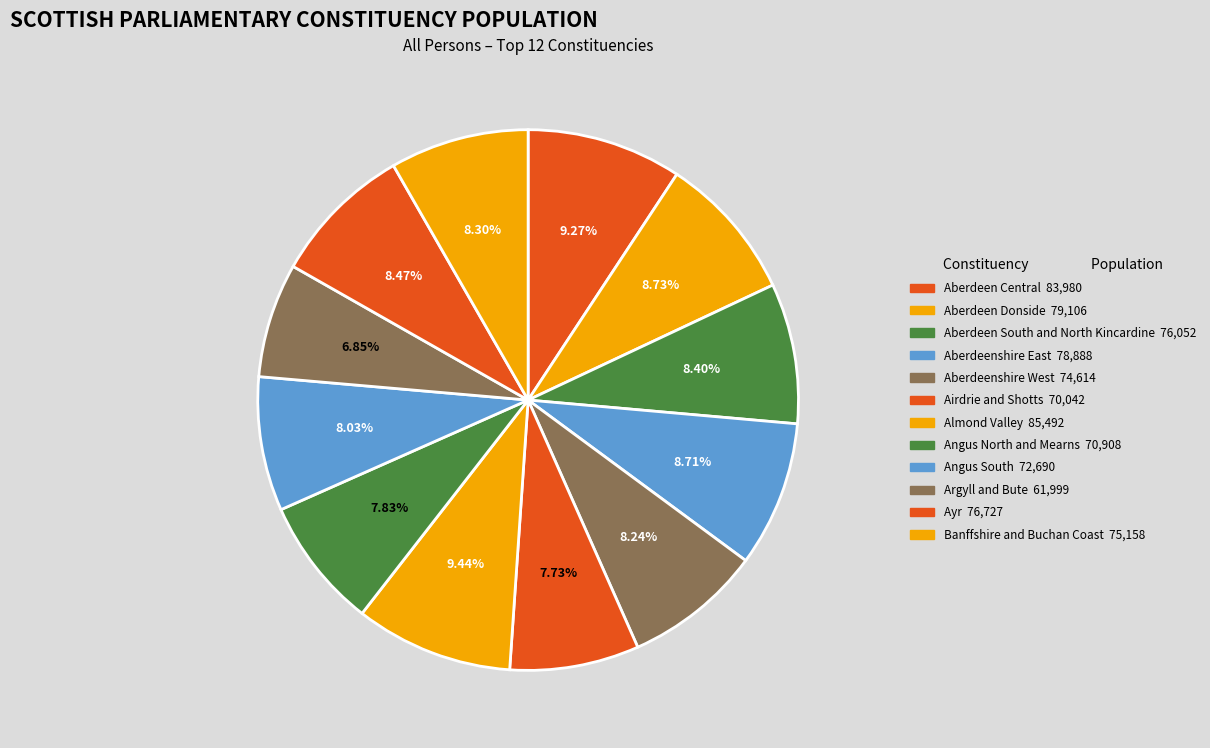

What is the largest slice in the pie chart?

Almond Valley